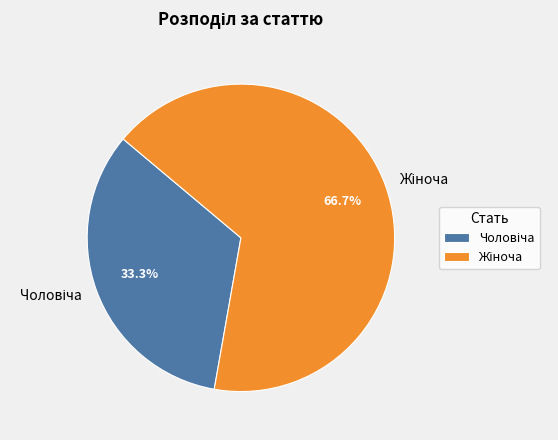

Is there a majority slice in this chart?

Yes